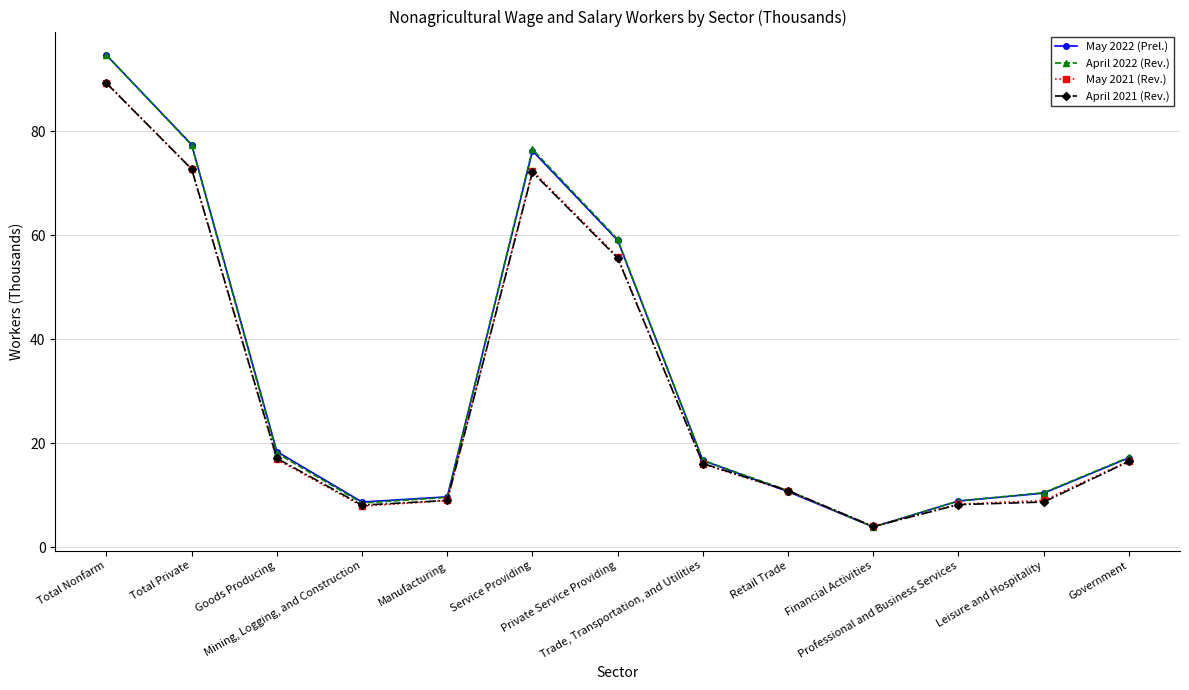

How many interior local peaks does the May 2022 (Prel.) series have?

1